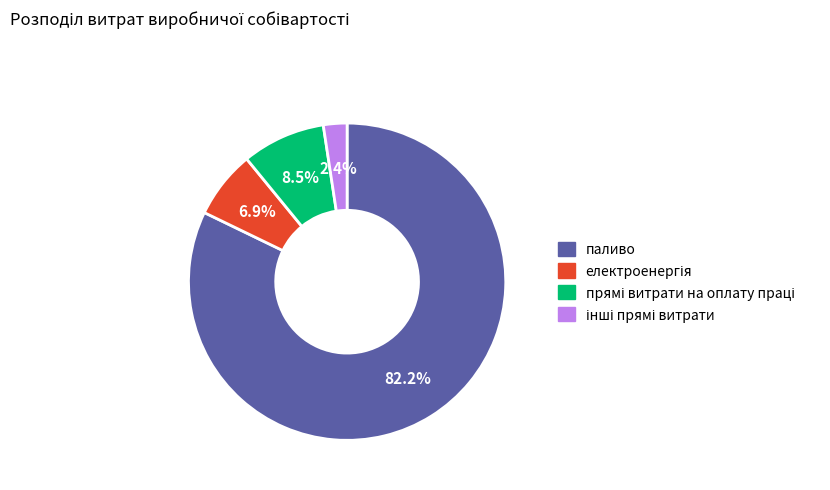

How much of the chart is everything except паливо?

17.8%